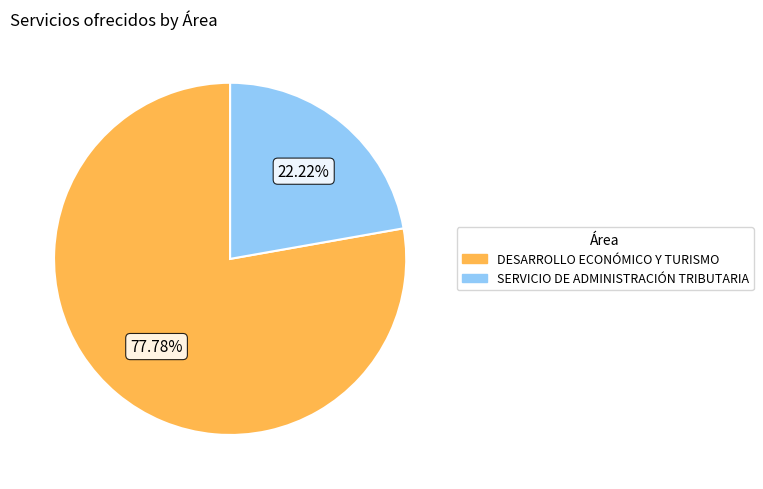

Count the number of slices in the pie.

2